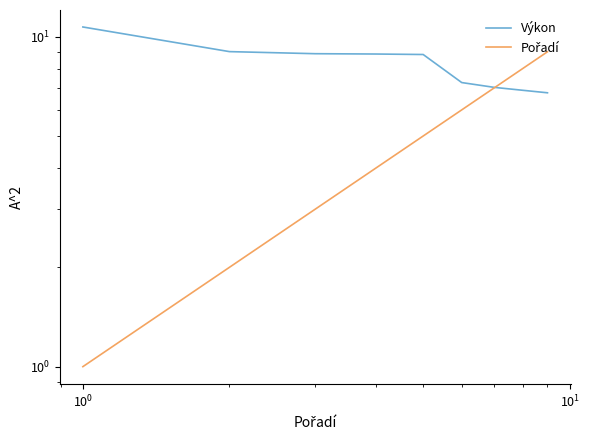

What is the maximum value shown in the chart?

10.7